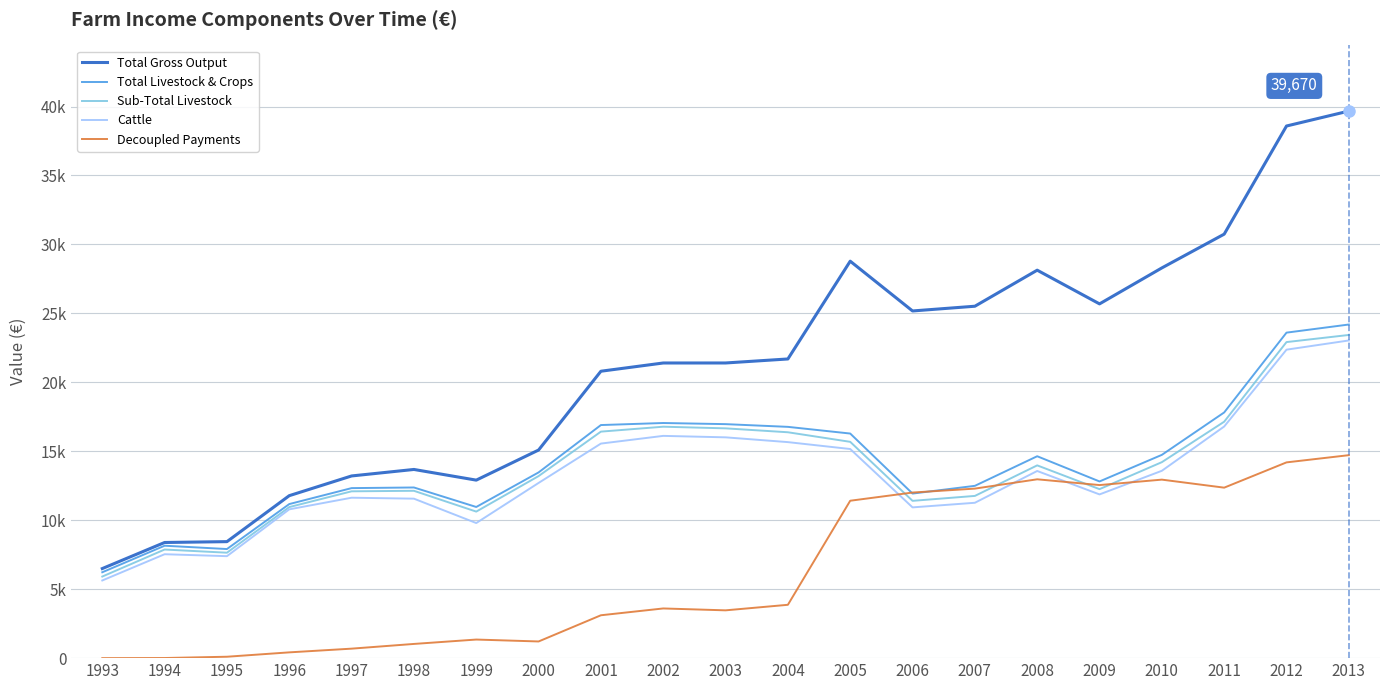

Is the value of Total Livestock & Crops at 2012 greater than the value of Cattle at 2013?

Yes